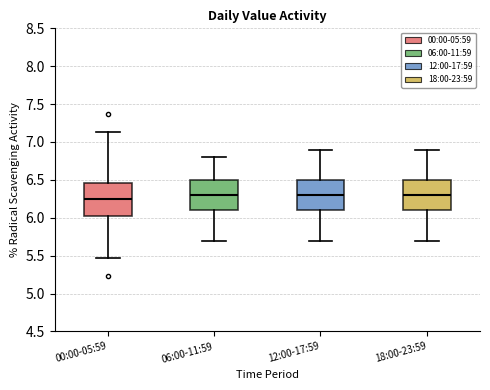

Where does the lower whisker of the box for 12:00-17:59 end on the y-axis? The values are not printed on the chart, so give them approximately, as read against the axis.

5.70